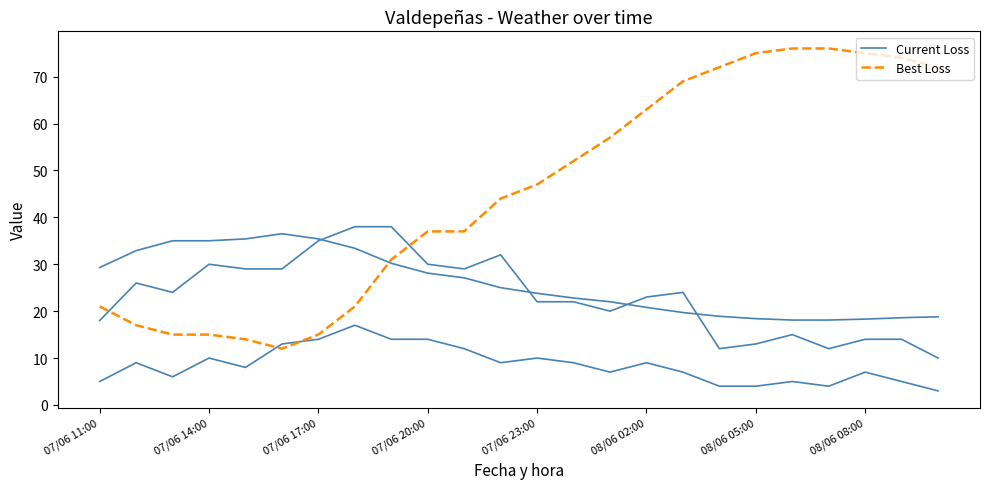

True or false: Best Loss has a value of 44.0 at 11.

True